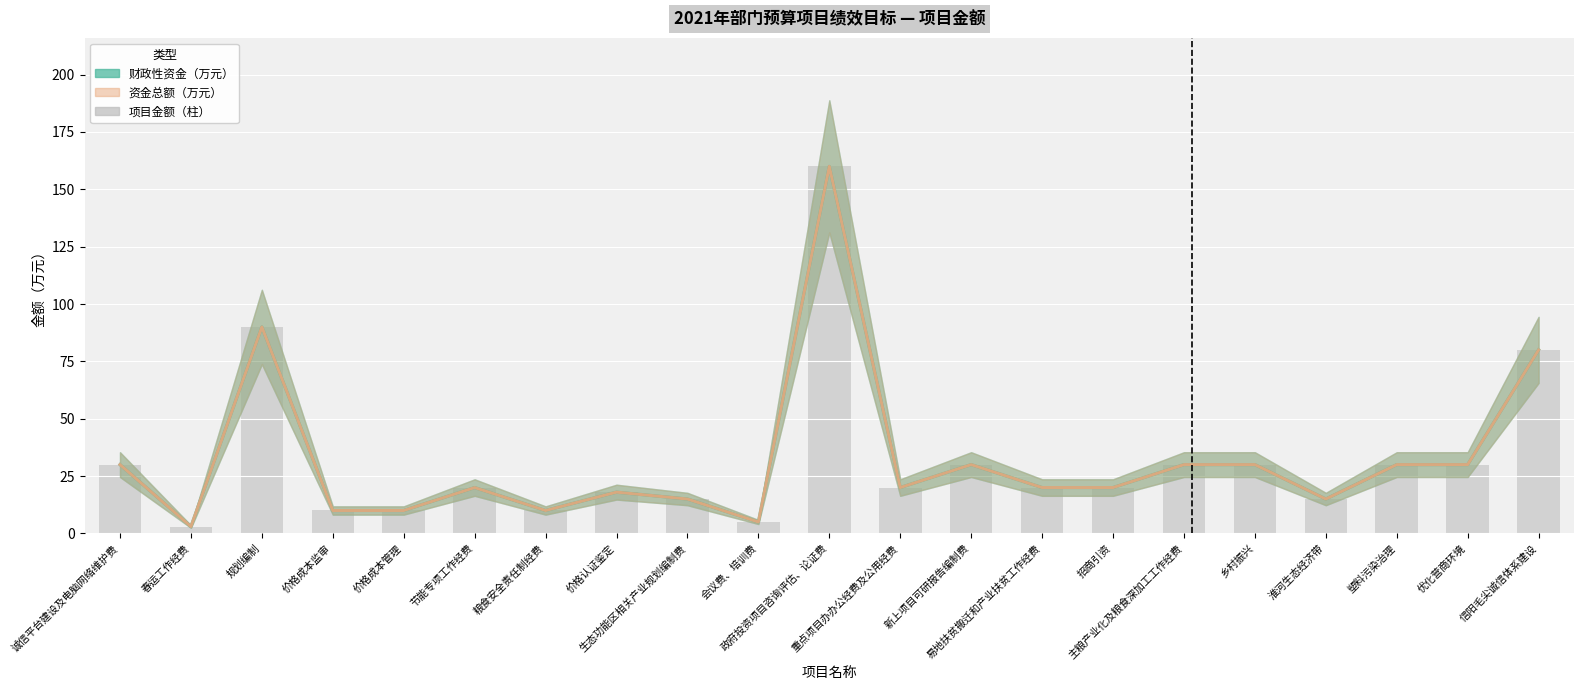

Which series changed the most between 政府投资项目咨询评估、论证费 and 乡村振兴?

财政性资金（万元）